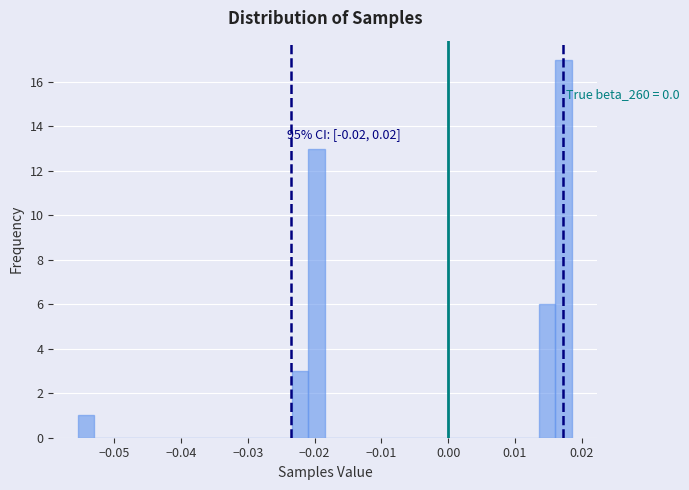

Around what value on the x-axis is the tallest bar? Give the approximate position of its centre, as read against the axis.

0.017